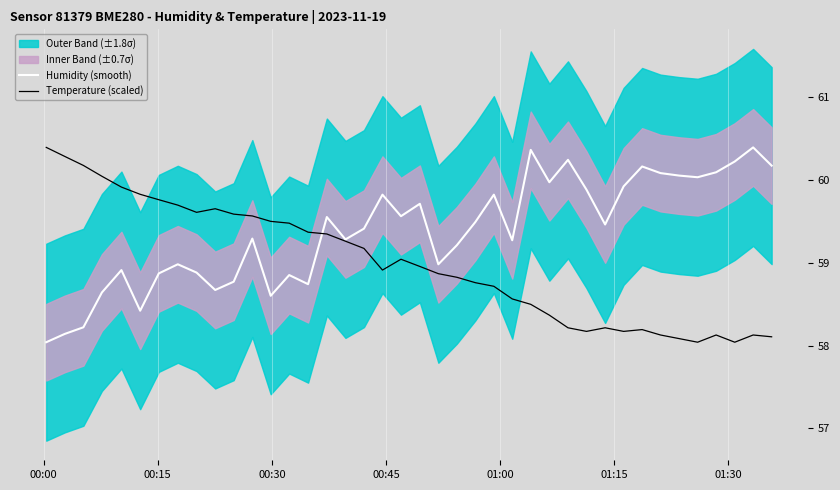

What is the value of the Humidity (smooth) point at the 18th from the left?

59.4